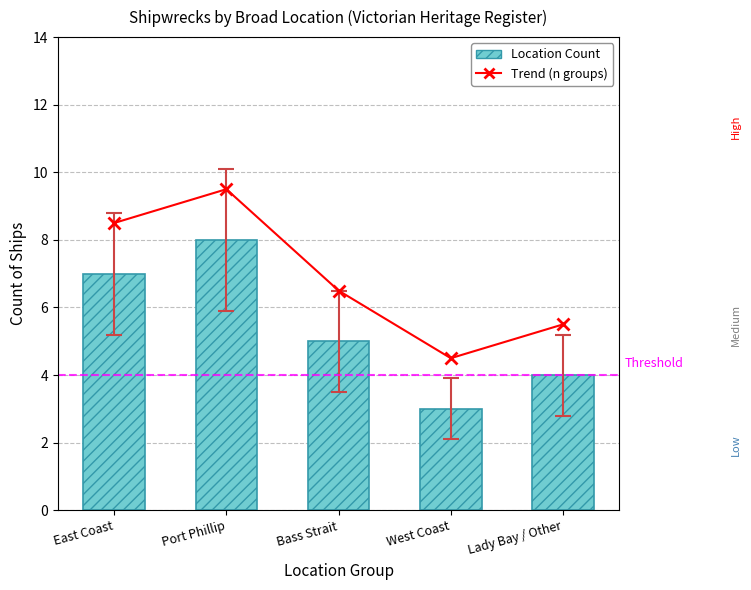

The value of Location Count at East Coast is 4.0. True or false?

False